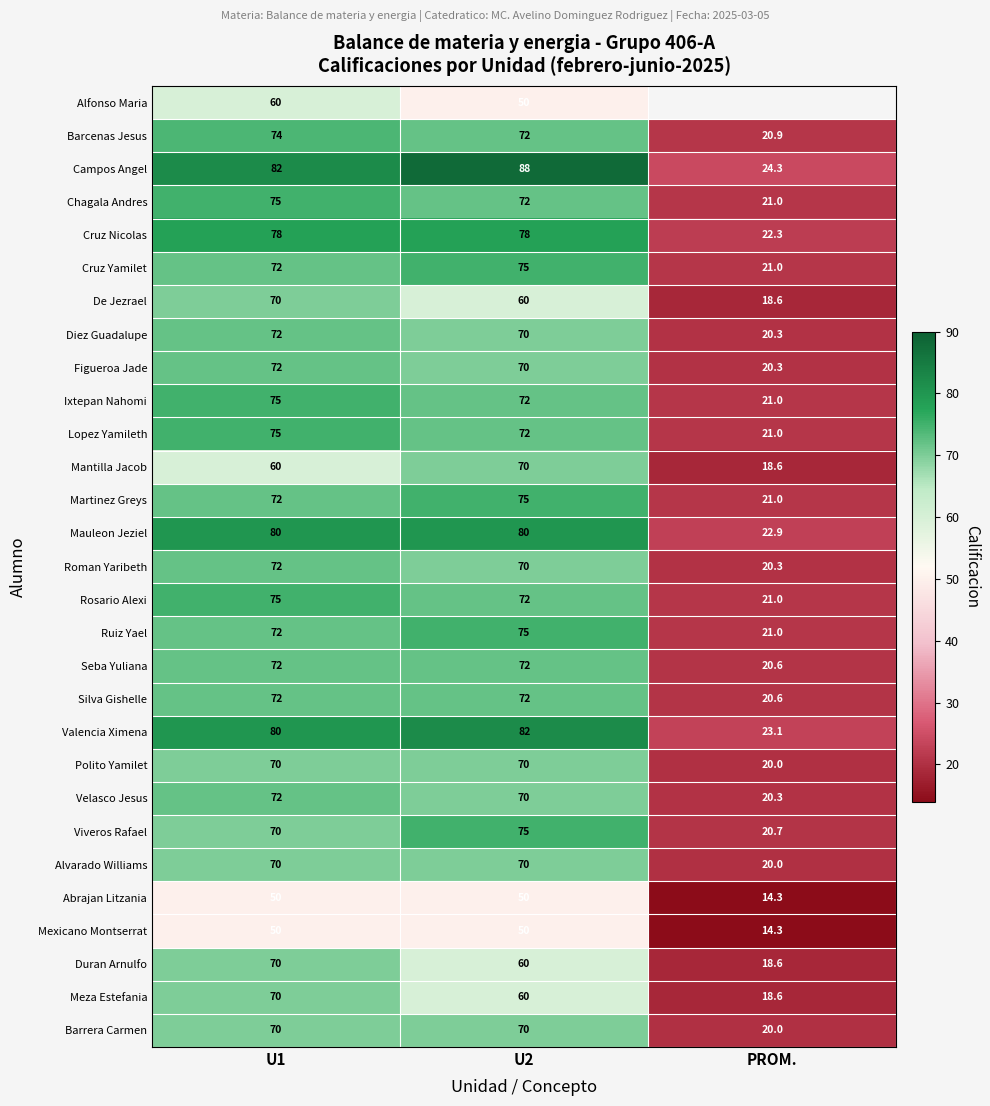

At which label does Barrera Carmen reach its minimum?

PROM.